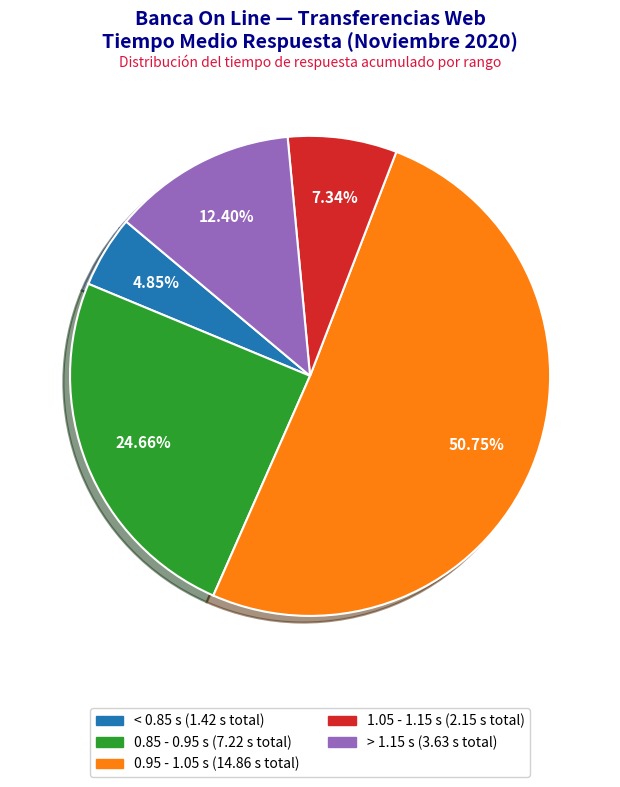

Does any single category account for the majority?

Yes